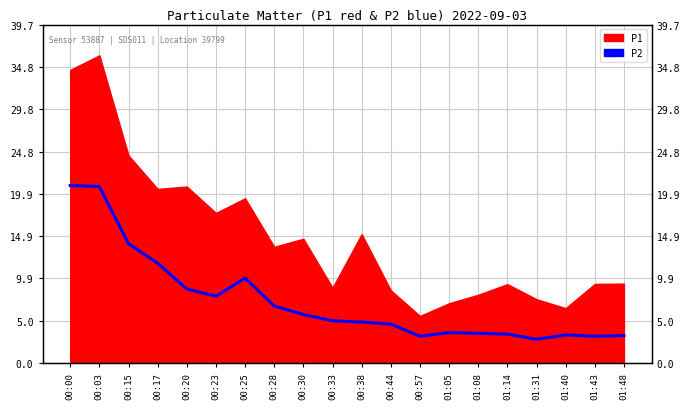

List the labels in order of value, smallest first.

01:31, 00:57, 01:43, 01:48, 01:40, 01:14, 01:08, 01:05, 00:44, 00:38, 00:33, 00:30, 00:28, 00:23, 00:20, 00:25, 00:17, 00:15, 00:03, 00:00